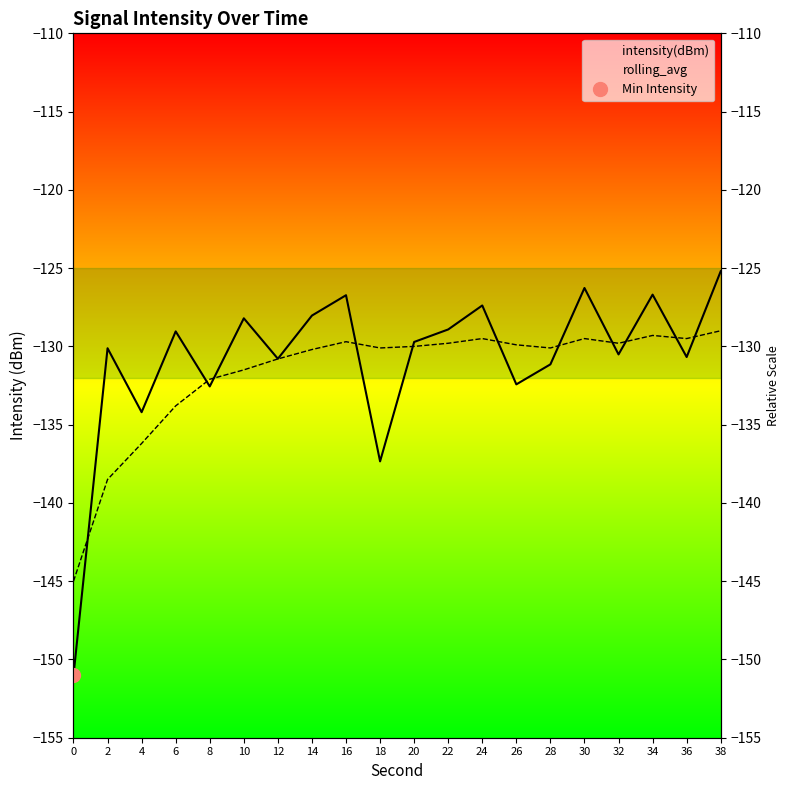

How many lines are shown in the chart?

2